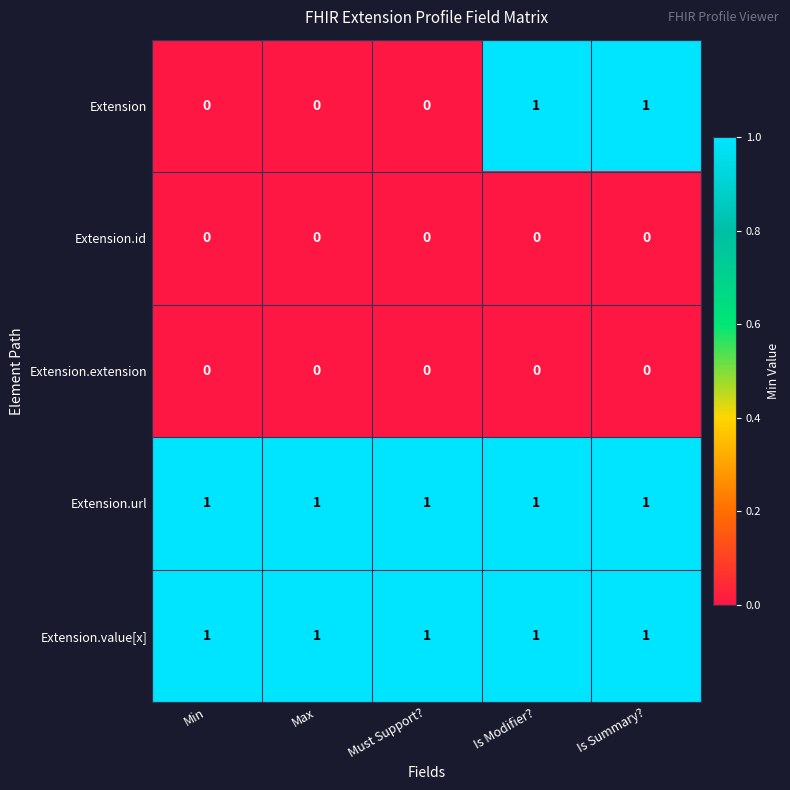

What is the maximum value shown in the chart?

1